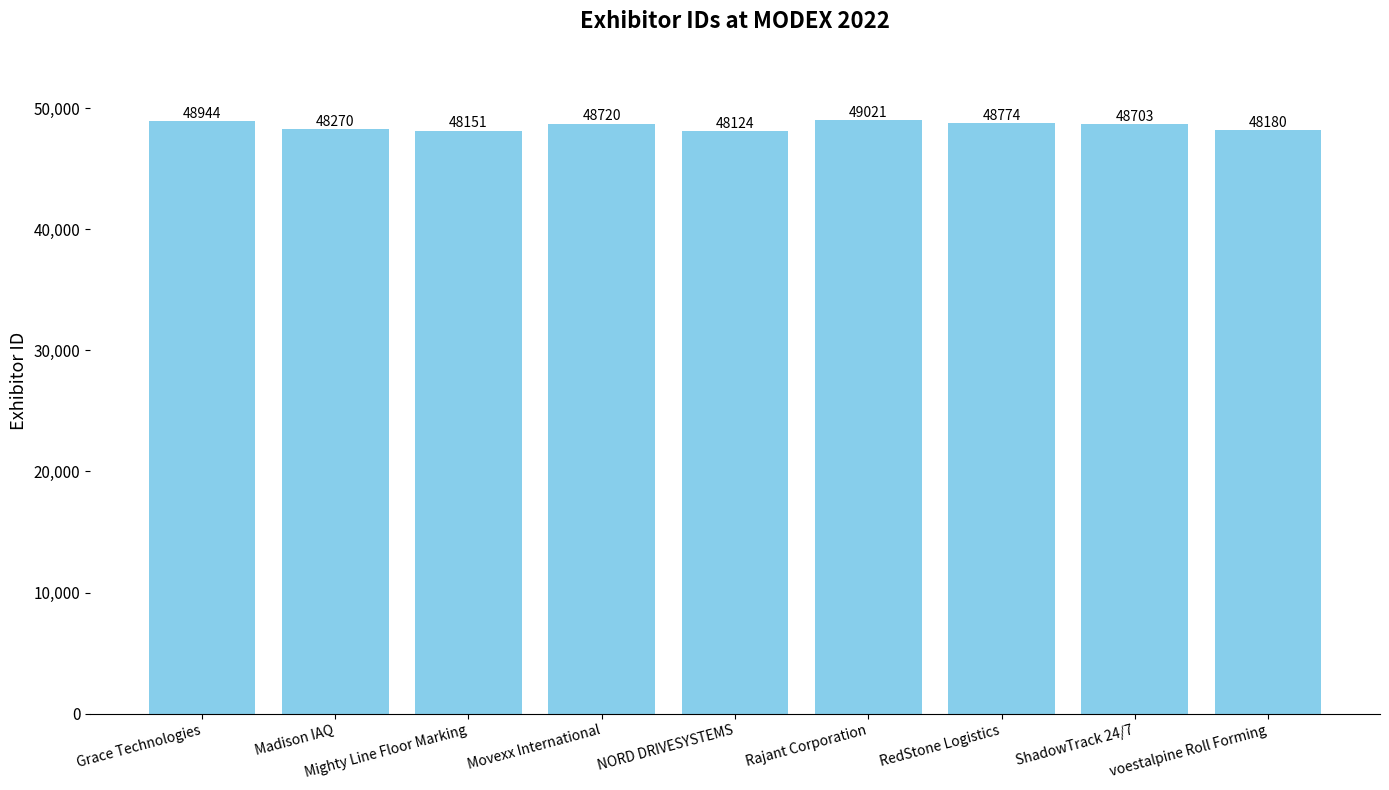

Does the chart contain stacked bars?

No